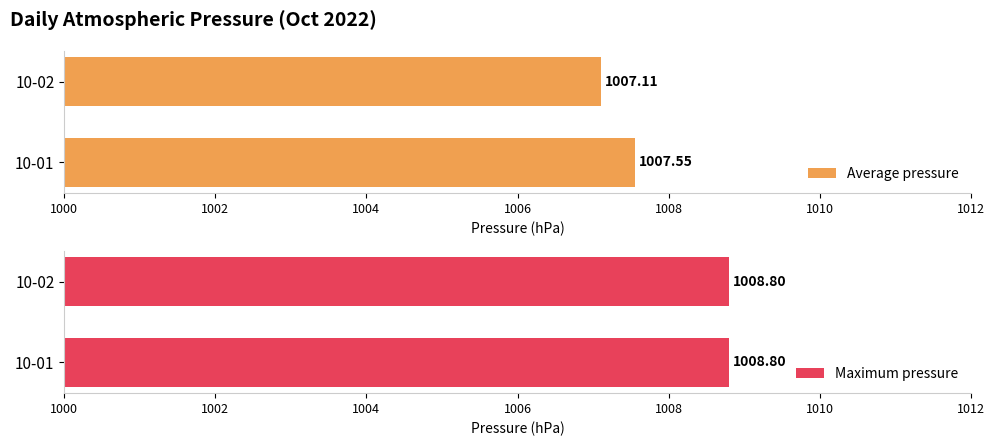

What is the difference between the maximum and minimum values in the Average pressure series?

0.4